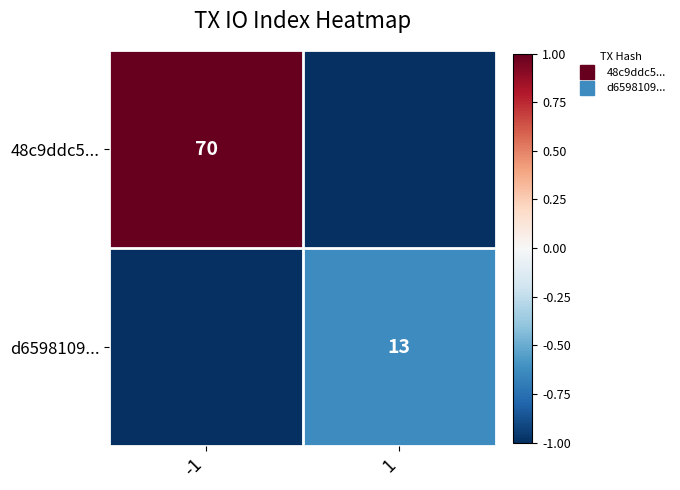

What is the minimum value shown in the chart?

-1.0